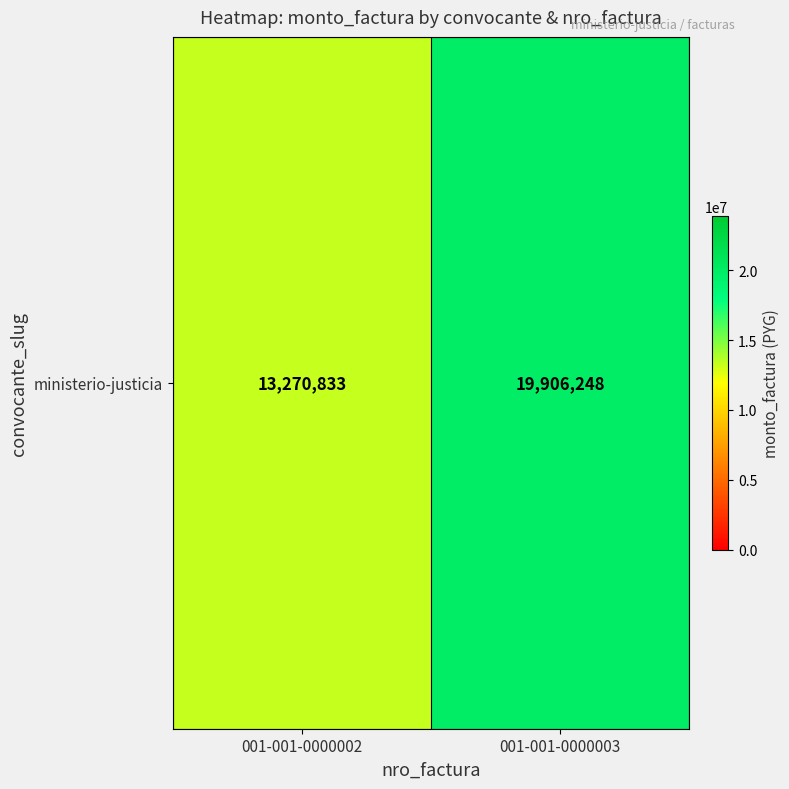

Reading left to right, extract all data points from this chart.

13270833	19906248